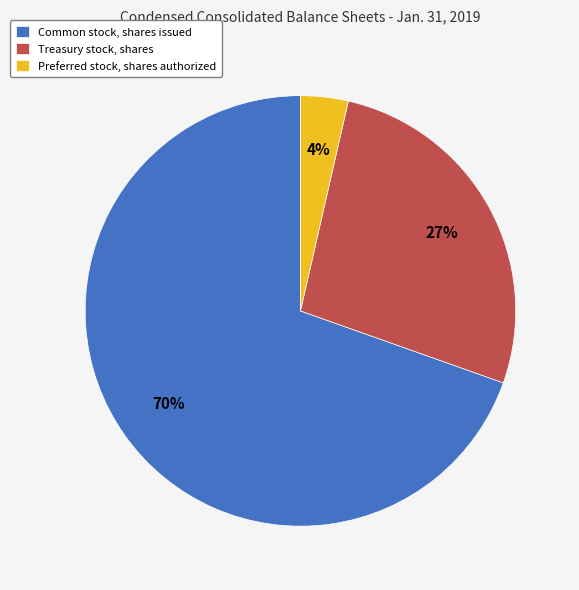

To the nearest percent, what is the average slice percentage?

33%